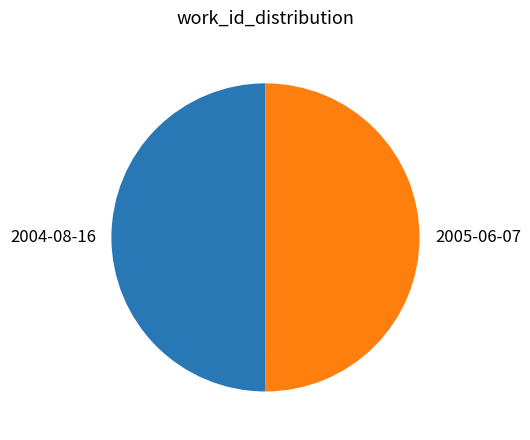

True or false: 2004-08-16 accounts for 50% of the total.

True